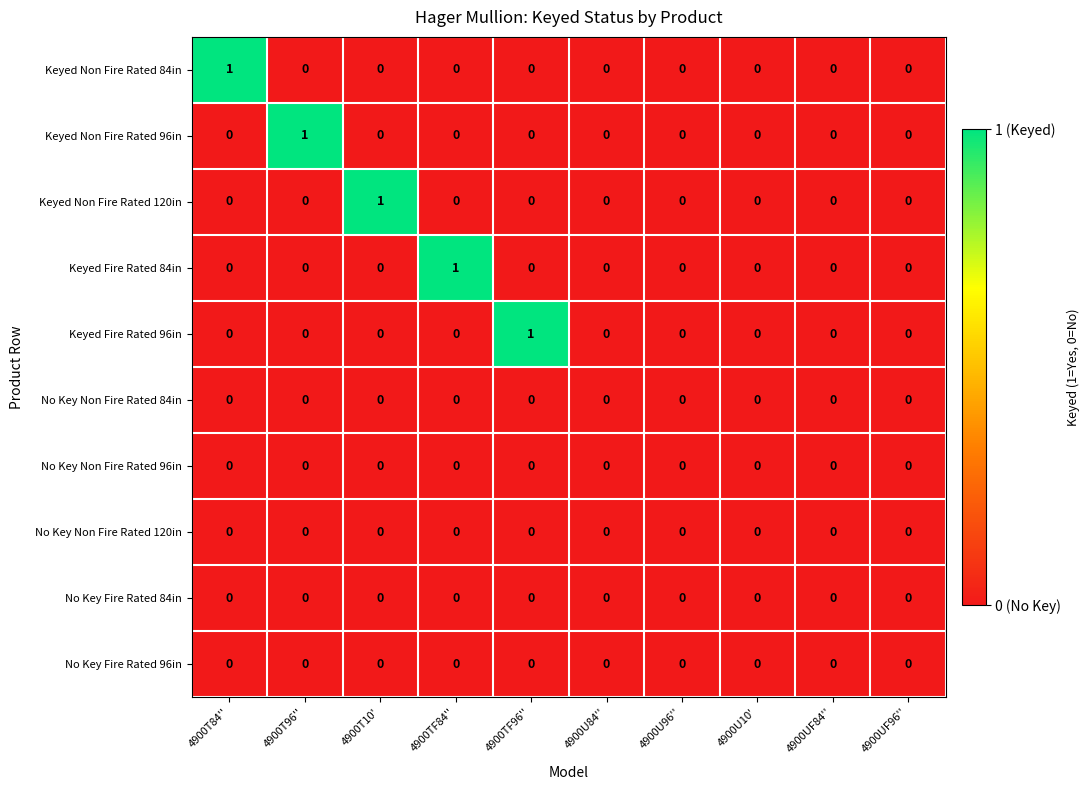

Is it true that No Key Non Fire Rated 96in equals 0 at 4900T96''?

True